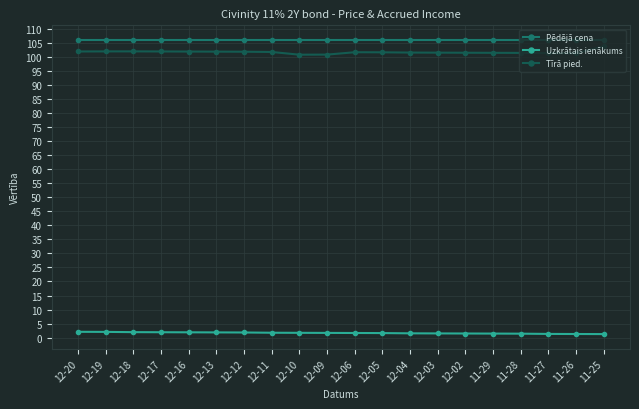

What is the value of the Tīrā pied. point at the 7th from the left?

101.8